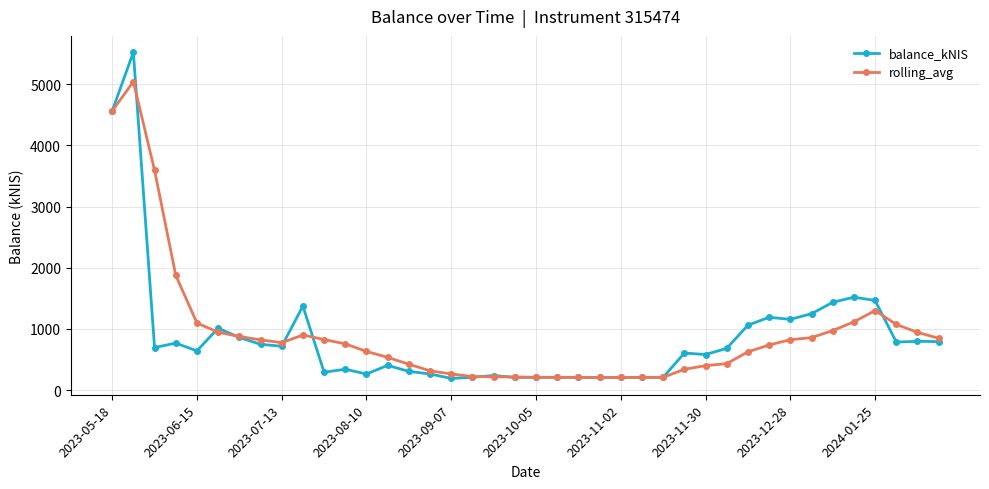

Rank the series by their maximum value, from highest to lowest.

balance_kNIS, rolling_avg